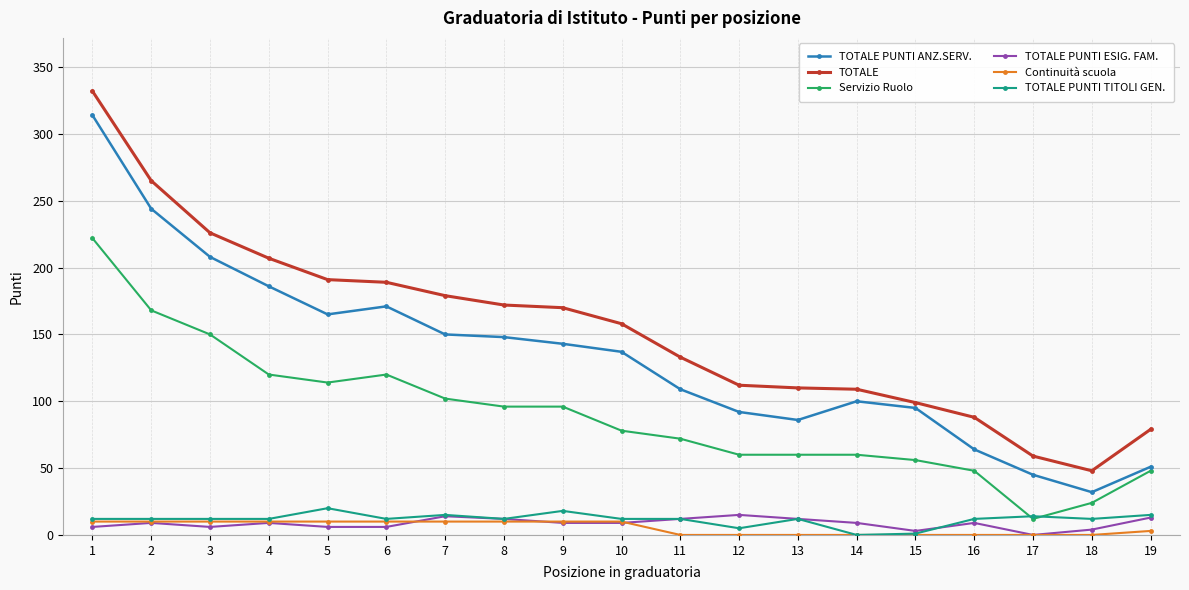

At which label does TOTALE PUNTI ESIG. FAM. reach its minimum?

17